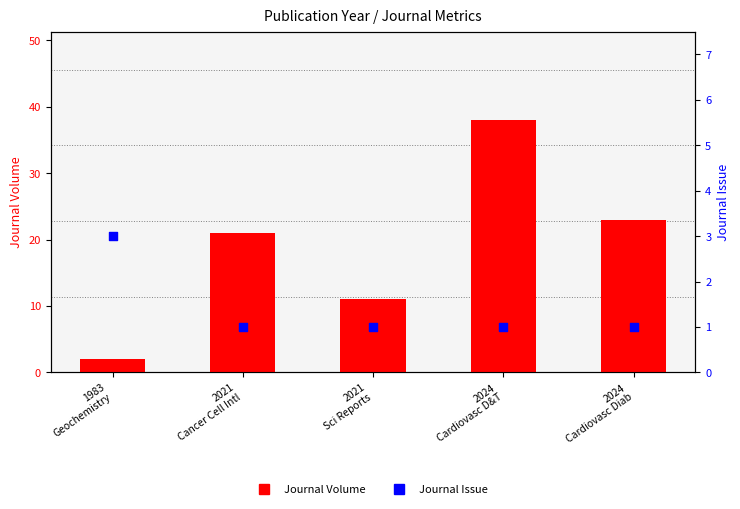

Which series has the largest Y range (max minus min)?

Journal Volume